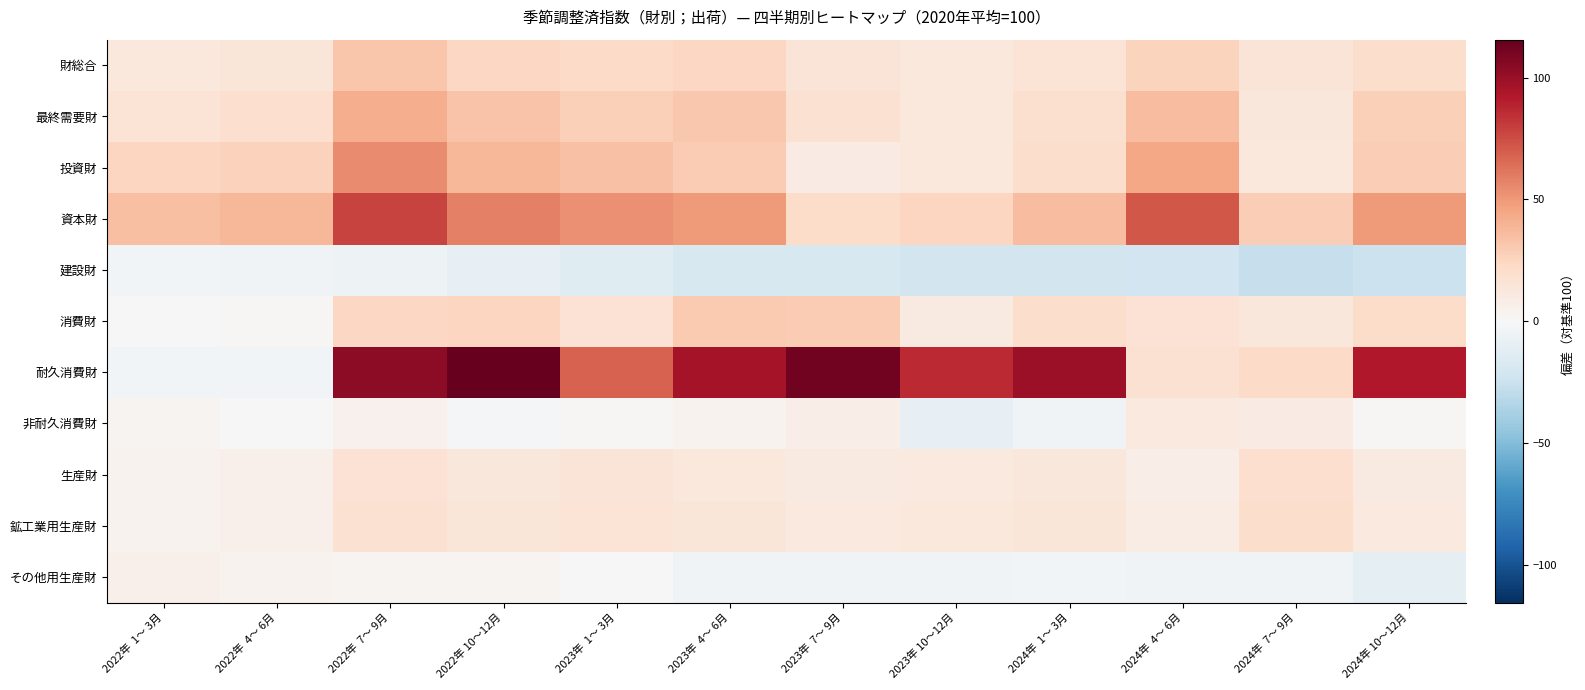

Reading left to right, transcribe all the data shown in this chart.

財総合: 2022年  1～ 3月=11.8	2022年  4～ 6月=14.4	2022年  7～ 9月=31.8	2022年 10～12月=24.1	2023年  1～ 3月=21.9	2023年  4～ 6月=24.2	2023年  7～ 9月=14.7	2023年 10～12月=12.2	2024年  1～ 3月=15.7	2024年  4～ 6月=25.5	2024年  7～ 9月=14.9	2024年 10～12月=20.3
最終需要財: 2022年  1～ 3月=16.1	2022年  4～ 6月=19.2	2022年  7～ 9月=42.1	2022年 10～12月=32.6	2023年  1～ 3月=27.8	2023年  4～ 6月=30.9	2023年  7～ 9月=17.7	2023年 10～12月=12.1	2024年  1～ 3月=18.2	2024年  4～ 6月=35.8	2024年  7～ 9月=12.7	2024年 10～12月=27.1
投資財: 2022年  1～ 3月=24.7	2022年  4～ 6月=26.4	2022年  7～ 9月=54.5	2022年 10～12月=38.1	2023年  1～ 3月=34.3	2023年  4～ 6月=29.8	2023年  7～ 9月=9.8	2023年 10～12月=12.0	2024年  1～ 3月=19.9	2024年  4～ 6月=44.6	2024年  7～ 9月=12.5	2024年 10～12月=28.2
資本財: 2022年  1～ 3月=34.5	2022年  4～ 6月=38.5	2022年  7～ 9月=78.1	2022年 10～12月=58.2	2023年  1～ 3月=52.8	2023年  4～ 6月=49.5	2023年  7～ 9月=21.5	2023年 10～12月=24.9	2024年  1～ 3月=35.8	2024年  4～ 6月=71.9	2024年  7～ 9月=28.7	2024年 10～12月=49.5
建設財: 2022年  1～ 3月=-3.3	2022年  4～ 6月=-3.8	2022年  7～ 9月=-5.7	2022年 10～12月=-9.2	2023年  1～ 3月=-14.2	2023年  4～ 6月=-18.7	2023年  7～ 9月=-18.8	2023年 10～12月=-21.1	2024年  1～ 3月=-21.4	2024年  4～ 6月=-22.5	2024年  7～ 9月=-26.9	2024年 10～12月=-24.7
消費財: 2022年  1～ 3月=0.4	2022年  4～ 6月=1.4	2022年  7～ 9月=24.3	2022年 10～12月=24.7	2023年  1～ 3月=17.1	2023年  4～ 6月=30.4	2023年  7～ 9月=29.7	2023年 10～12月=10.4	2024年  1～ 3月=20.5	2024年  4～ 6月=16.7	2024年  7～ 9月=12.9	2024年 10～12月=21.4
耐久消費財: 2022年  1～ 3月=-3.1	2022年  4～ 6月=-3.1	2022年  7～ 9月=103.3	2022年 10～12月=115.6	2023年  1～ 3月=67.9	2023年  4～ 6月=96.5	2023年  7～ 9月=111.4	2023年 10～12月=86.0	2024年  1～ 3月=98.9	2024年  4～ 6月=18.0	2024年  7～ 9月=22.5	2024年 10～12月=92.2
非耐久消費財: 2022年  1～ 3月=2.8	2022年  4～ 6月=0.7	2022年  7～ 9月=4.9	2022年 10～12月=-1.2	2023年  1～ 3月=1.8	2023年  4～ 6月=4.2	2023年  7～ 9月=8.0	2023年 10～12月=-9.8	2024年  1～ 3月=-4.1	2024年  4～ 6月=11.6	2024年  7～ 9月=9.7	2024年 10～12月=1.7
生産財: 2022年  1～ 3月=4.5	2022年  4～ 6月=6.1	2022年  7～ 9月=16.4	2022年 10～12月=13.4	2023年  1～ 3月=14.6	2023年  4～ 6月=12.6	2023年  7～ 9月=10.2	2023年 10～12月=11.6	2024年  1～ 3月=13.2	2024年  4～ 6月=8.1	2024年  7～ 9月=19.1	2024年 10～12月=10.2
鉱工業用生産財: 2022年  1～ 3月=4.4	2022年  4～ 6月=6.3	2022年  7～ 9月=17.2	2022年 10～12月=13.9	2023年  1～ 3月=15.5	2023年  4～ 6月=13.6	2023年  7～ 9月=11.1	2023年 10～12月=12.3	2024年  1～ 3月=14.2	2024年  4～ 6月=8.8	2024年  7～ 9月=20.4	2024年 10～12月=11.2
その他用生産財: 2022年  1～ 3月=5.5	2022年  4～ 6月=4.4	2022年  7～ 9月=3.3	2022年 10～12月=3.0	2023年  1～ 3月=-0.7	2023年  4～ 6月=-4.1	2023年  7～ 9月=-3.8	2023年 10～12月=-4.1	2024年  1～ 3月=-3.4	2024年  4～ 6月=-3.7	2024年  7～ 9月=-4.4	2024年 10～12月=-10.5